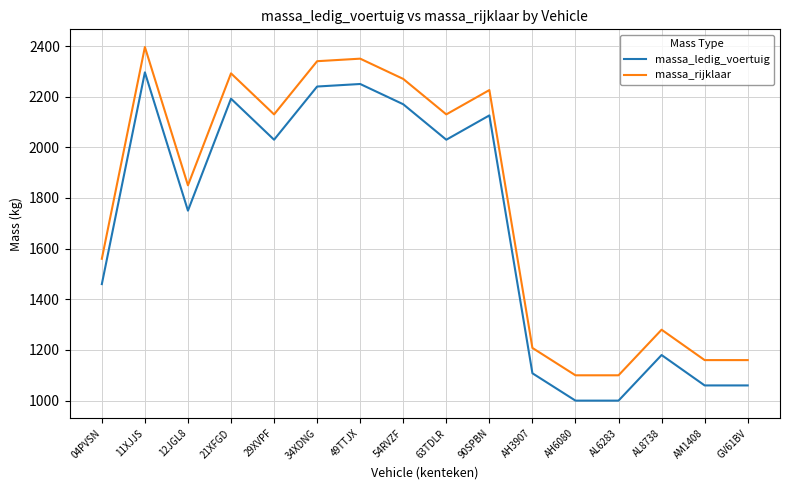

Which category has the highest value in the massa_ledig_voertuig series?

11XJJS